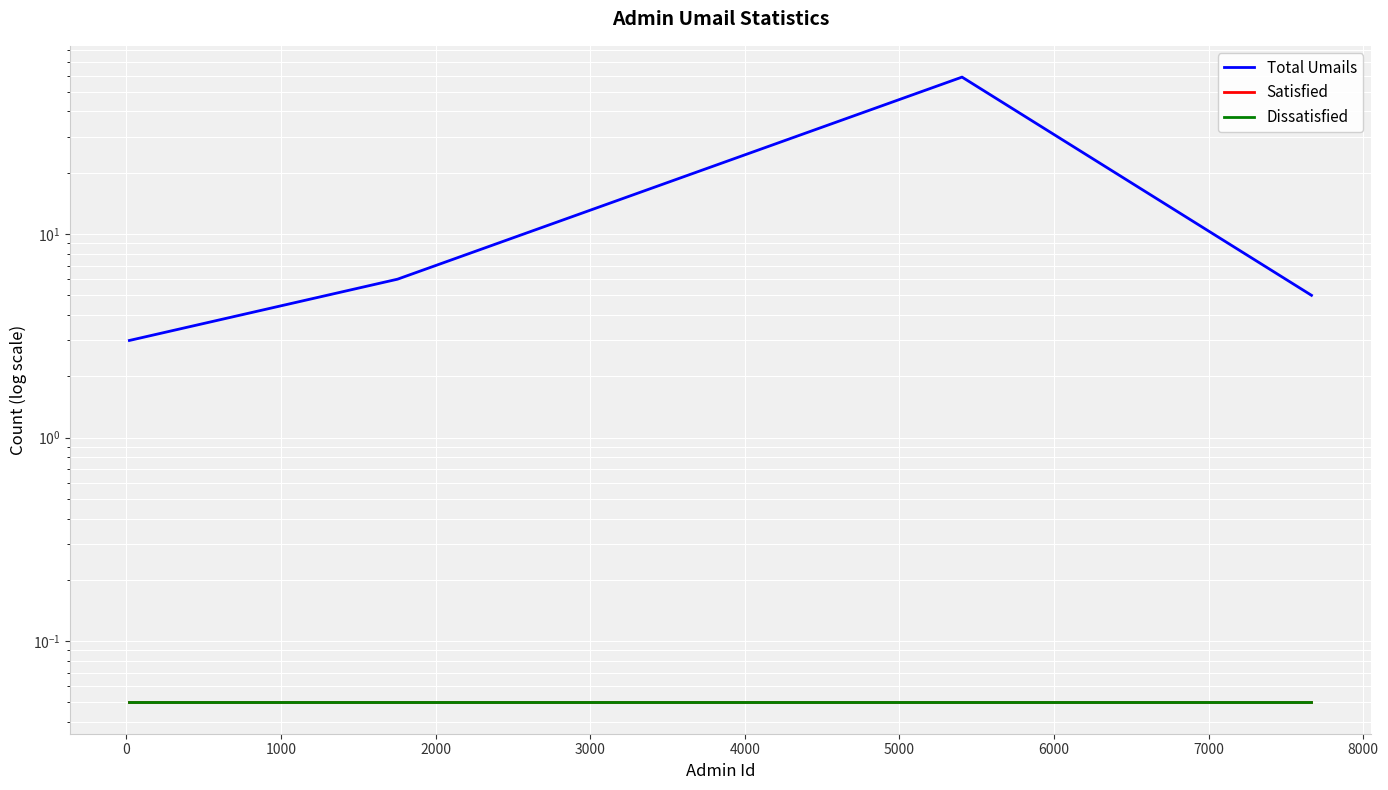

True or false: Dissatisfied has more than 2 points higher than both neighbors.

False